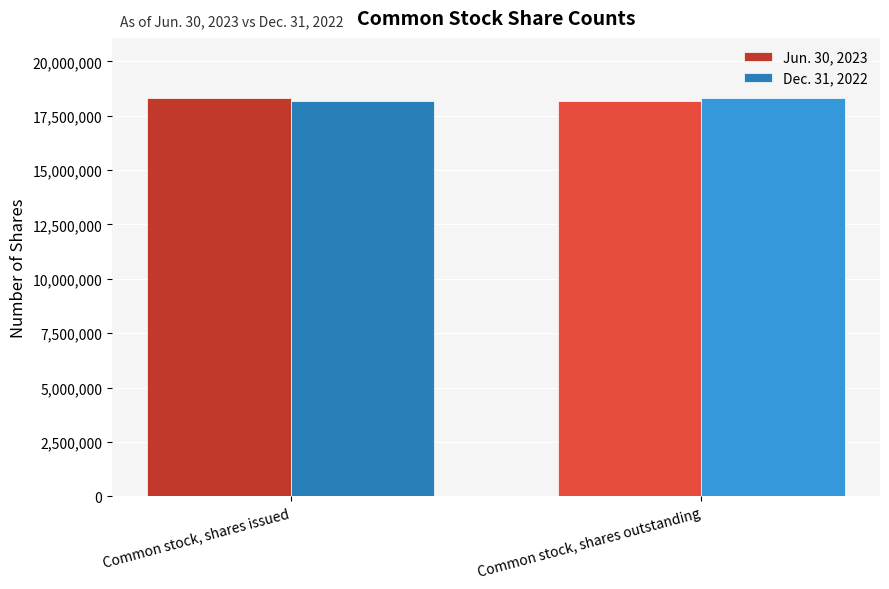

True or false: Dec. 31, 2022 has a value of 12238376 at Common stock, shares outstanding.

False